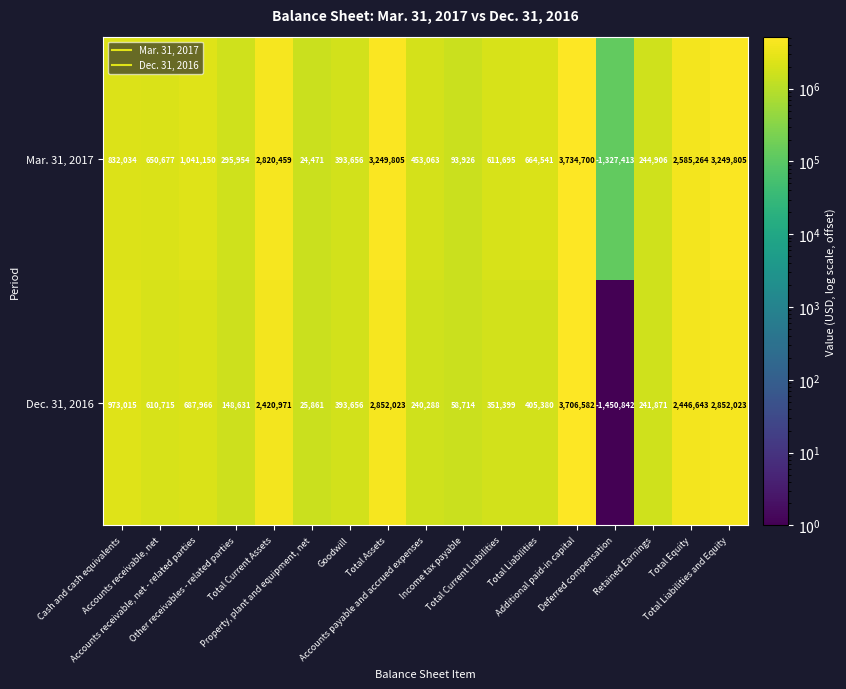

List the series in order of their peak value, highest first.

Mar. 31, 2017, Dec. 31, 2016